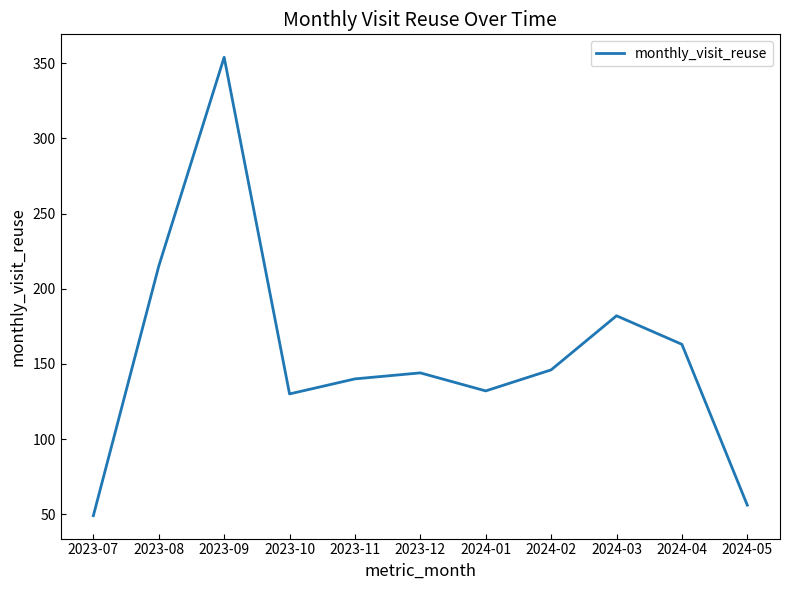

Which label corresponds to the largest value in the chart?

2023-09